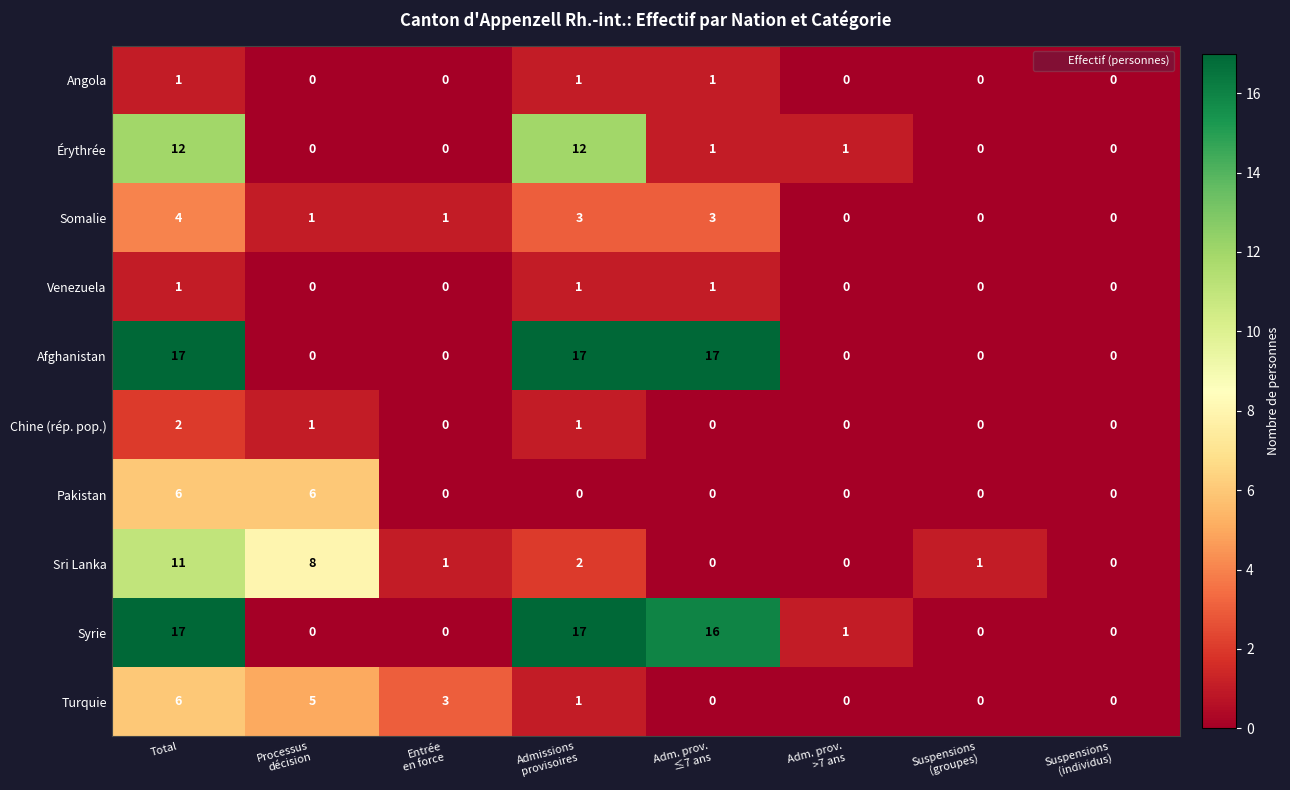

How many Turquie values are between 0 and 5?

7